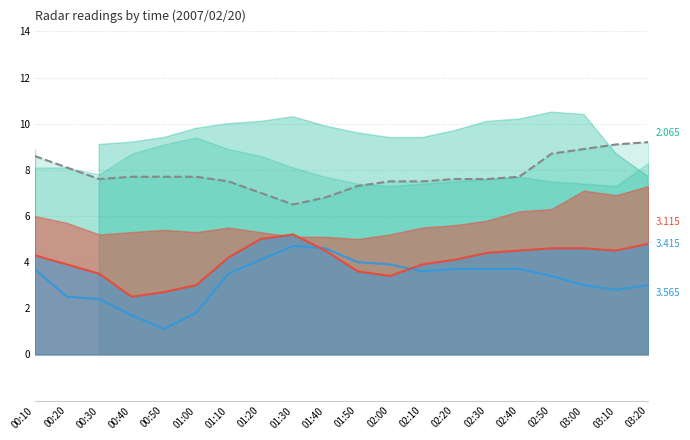

At which label does 2.365 line first exceed 7?

00:10